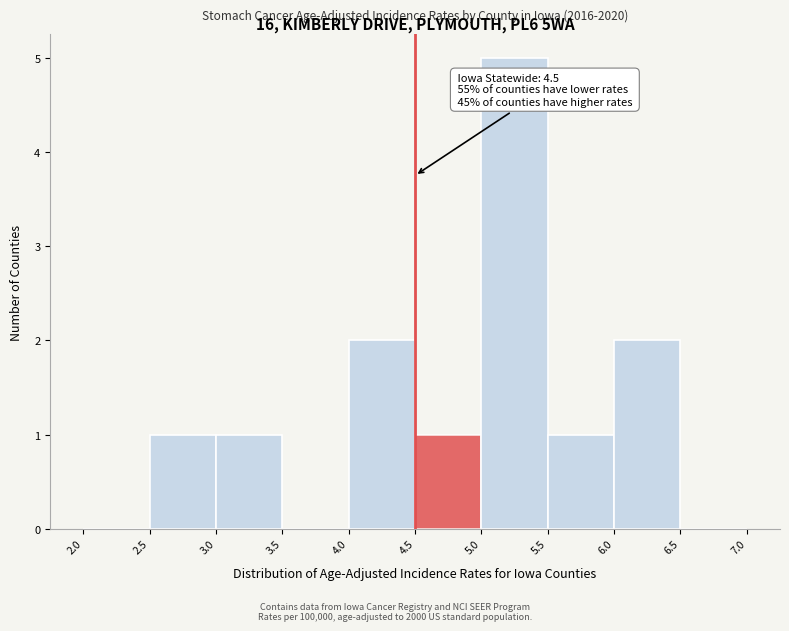

Which range on the x-axis has the tallest bar?

5.0 to 5.5